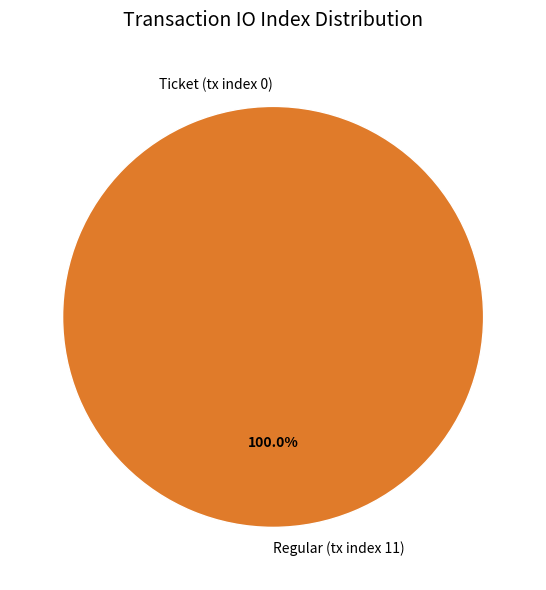

Does Ticket (tx index 0) represent more than half of the total?

No